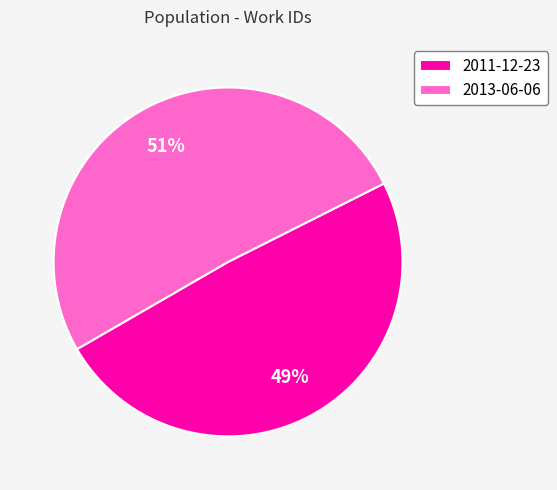

What is the largest slice in the pie chart?

2013-06-06